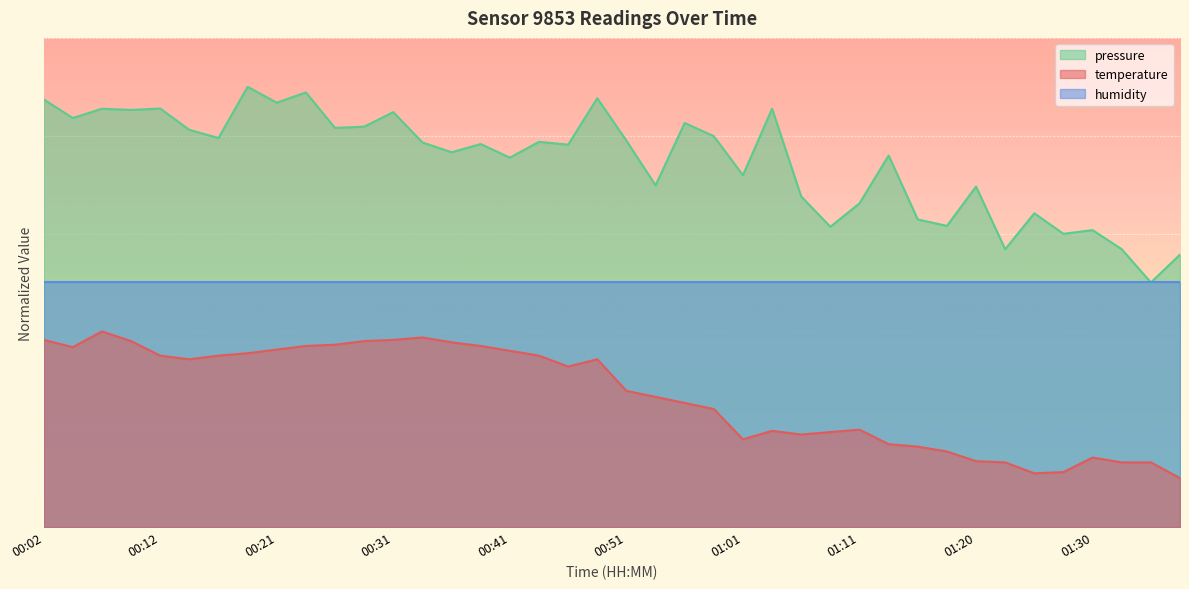

What is the difference between the values at 01:16 and 01:08?

3.0